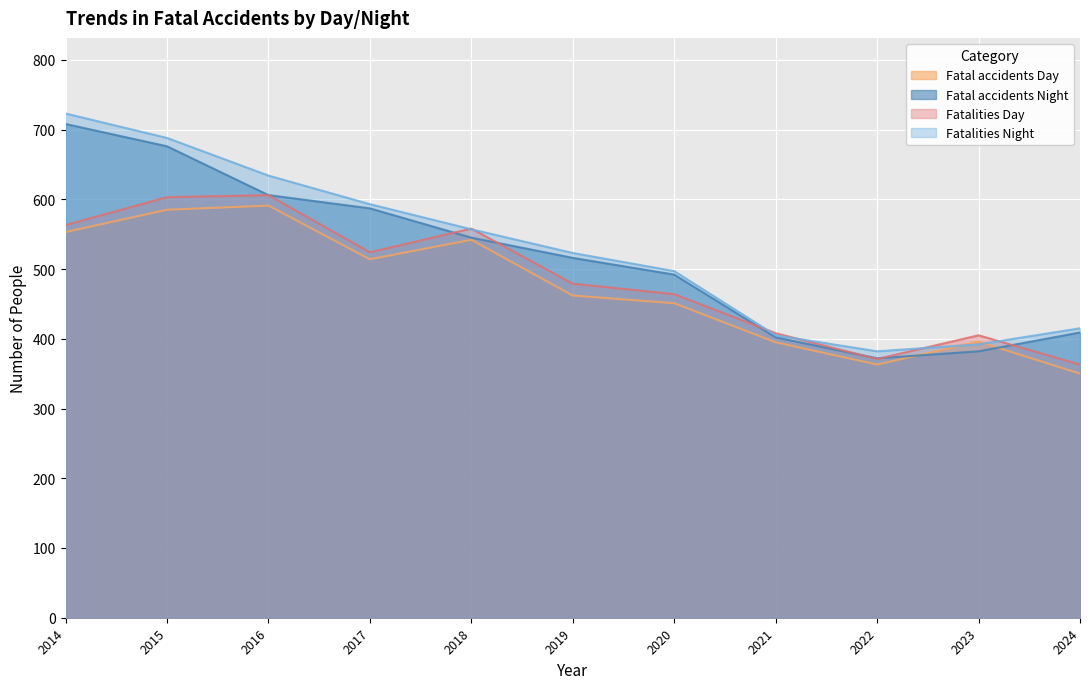

Reading right to left, what are all the values shown in this chart?

Fatal accidents Day: 350	396	363	395	451	462	542	514	591	585	553
Fatal accidents Night: 409	382	372	402	492	516	545	587	606	676	708
Fatalities Day: 363	405	371	408	464	479	558	524	606	603	563
Fatalities Night: 415	392	382	405	497	523	557	593	634	688	723